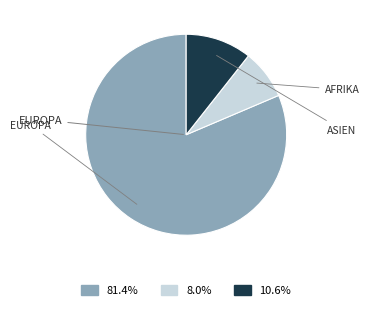

Which category accounts for the majority?

EUROPA